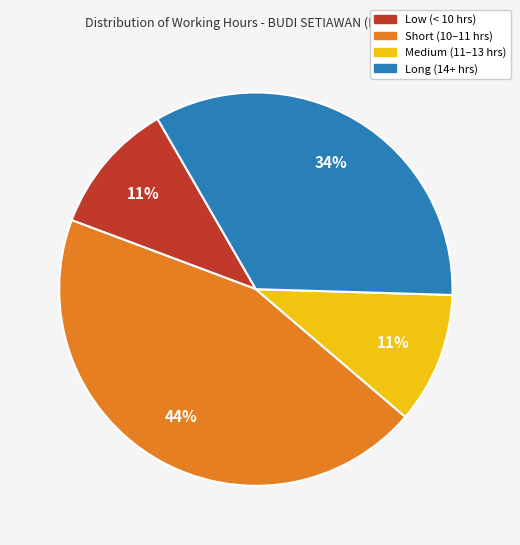

To the nearest percent, what is the average slice percentage?

25%